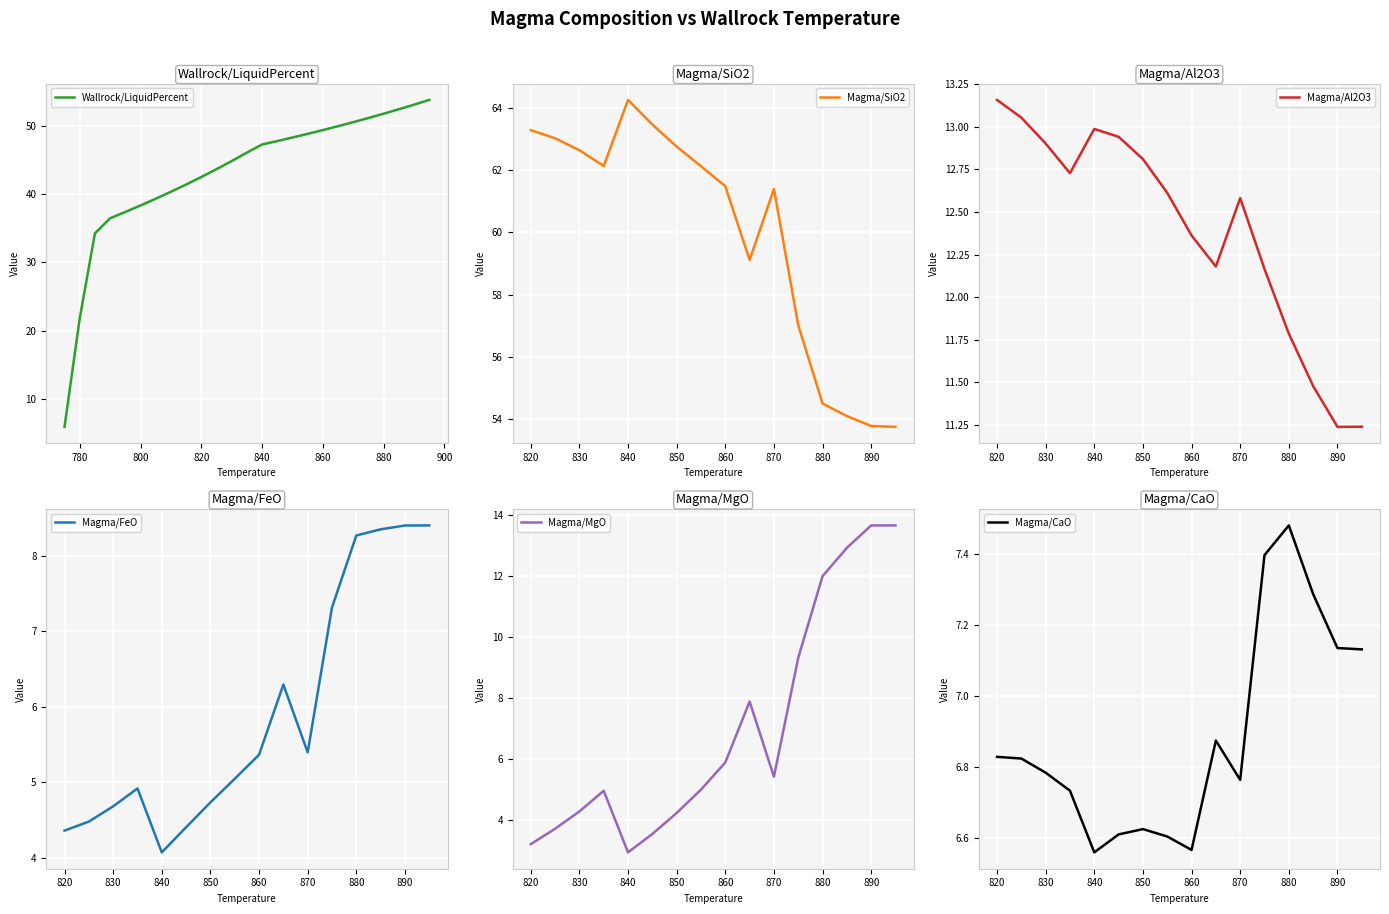

Is it true that the value at 7 is 860?

True